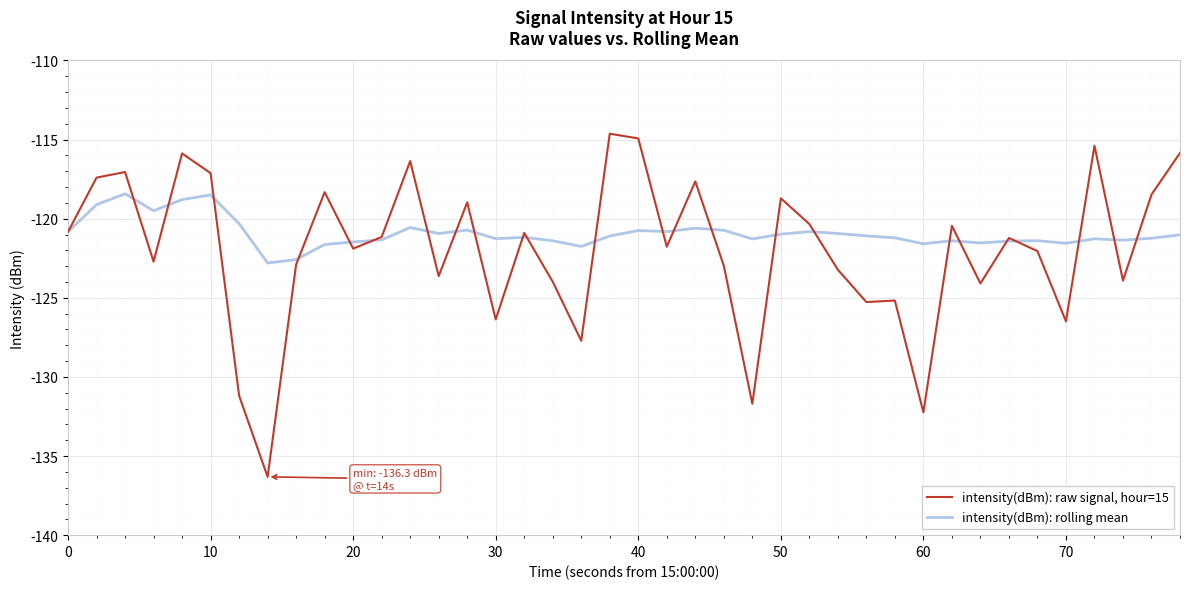

What is the greatest value displayed?

-114.6